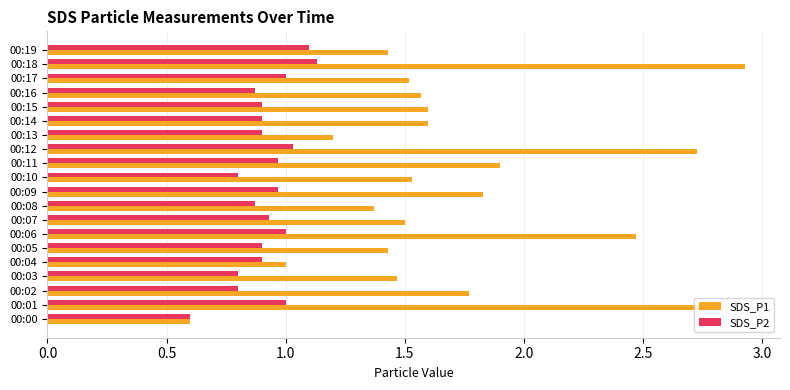

Which series has the largest total across all categories?

SDS_P1